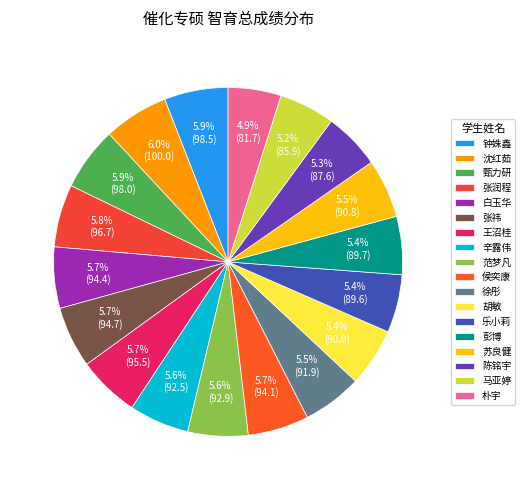

What portion of the pie excludes 张祎?

94.3%